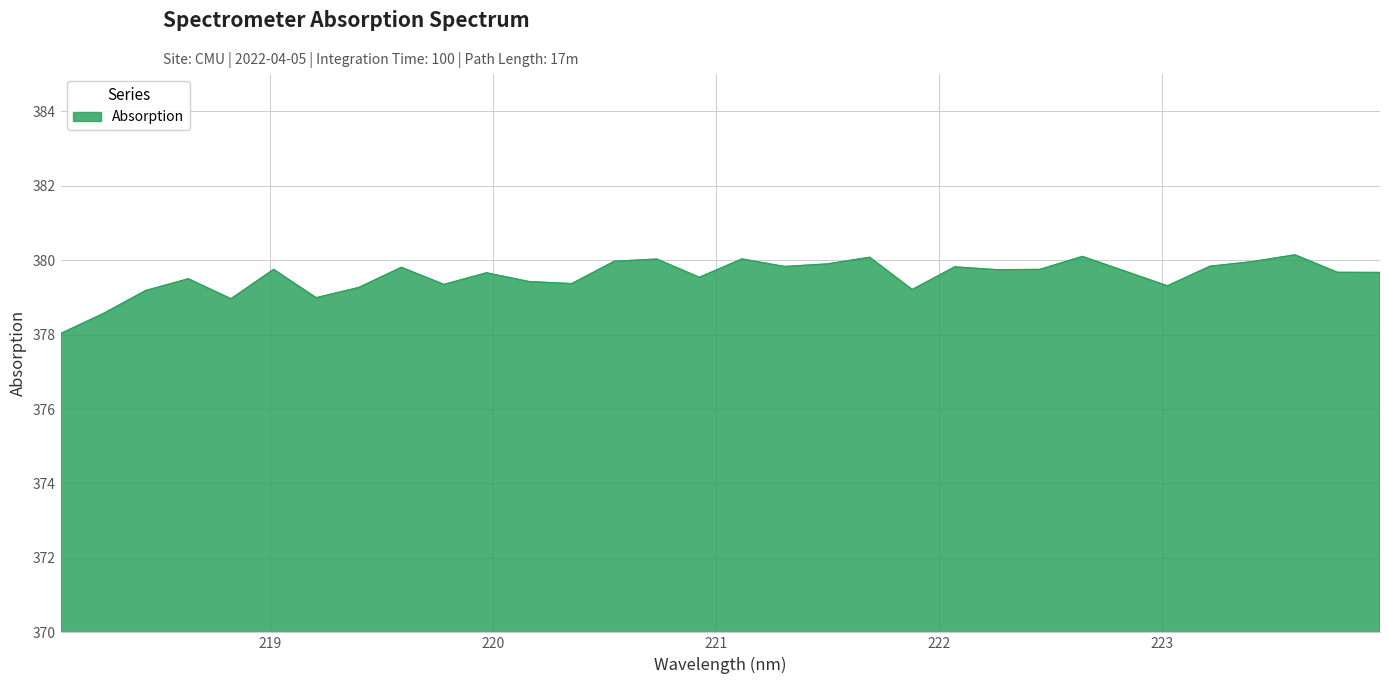

What is the smallest value displayed?

378.0